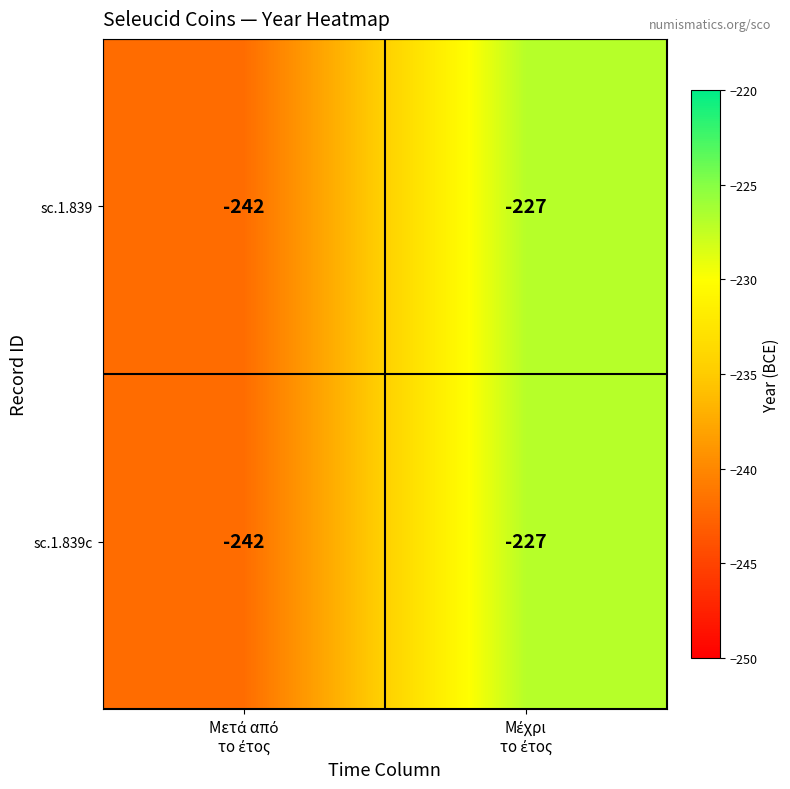

Reading left to right, extract all data points from this chart.

sc.1.839: -242	-227
sc.1.839c: -242	-227